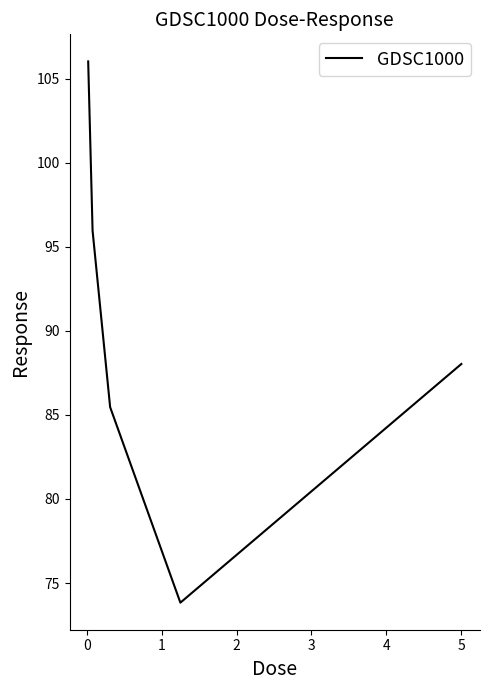

What is the maximum value shown in the chart?

106.0